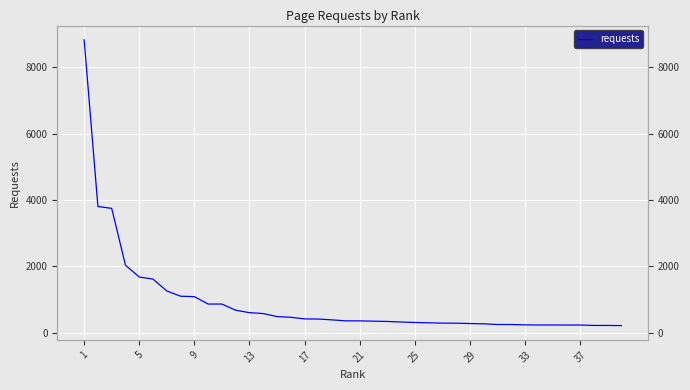

Reading left to right, extract all data points from this chart.

8834	3805	3750	2036	1678	1615	1258	1099	1086	863	863	676	603	576	485	464	414	411	385	356	355	346	338	321	307	297	287	285	275	266	246	245	235	231	231	230	230	217	217	213